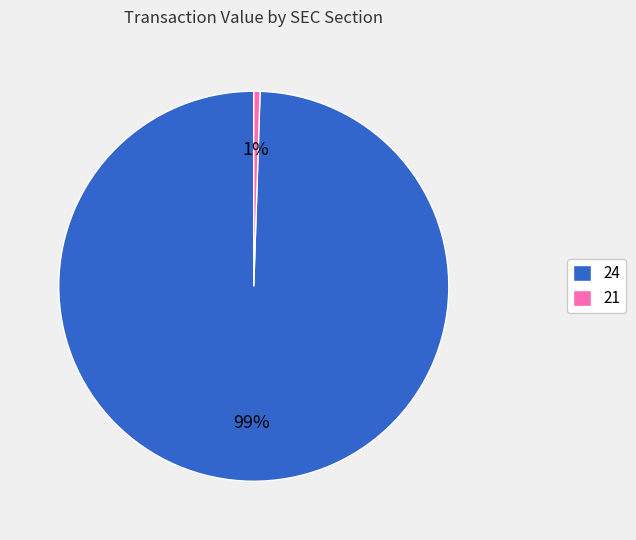

Is the sum of 21 and 24 greater than half?

Yes